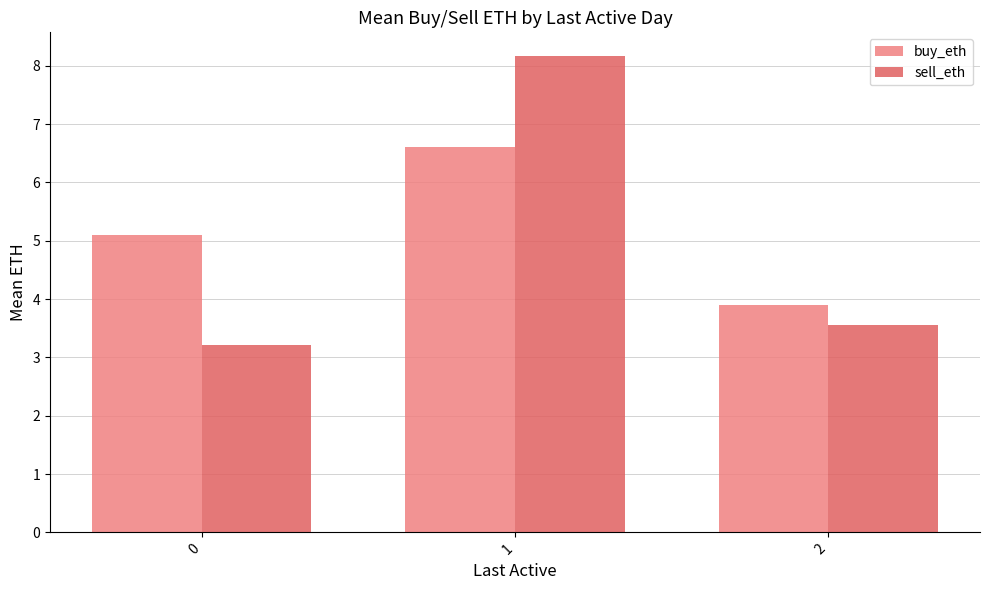

At 2, list the series in order from largest to smallest.

buy_eth, sell_eth